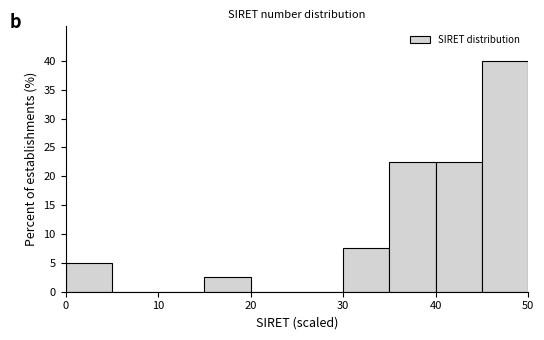

Reading left to right, list every bar in this chart as the range it spans on the x-axis followed by its height. The values are not printed on the chart, so give them approximately, as read against the axis.

0 to 5: 5.0
5 to 10: 0
10 to 15: 0
15 to 20: 2.5
20 to 25: 0
25 to 30: 0
30 to 35: 7.5
35 to 40: 22.5
40 to 45: 22.5
45 to 50: 40.0